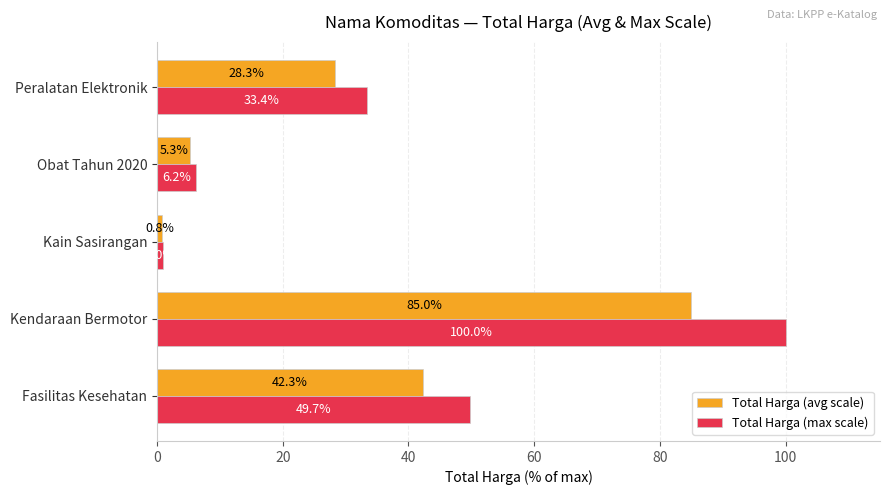

Which series changed the most between Obat Tahun 2020 and Peralatan Elektronik?

Total Harga (max scale)